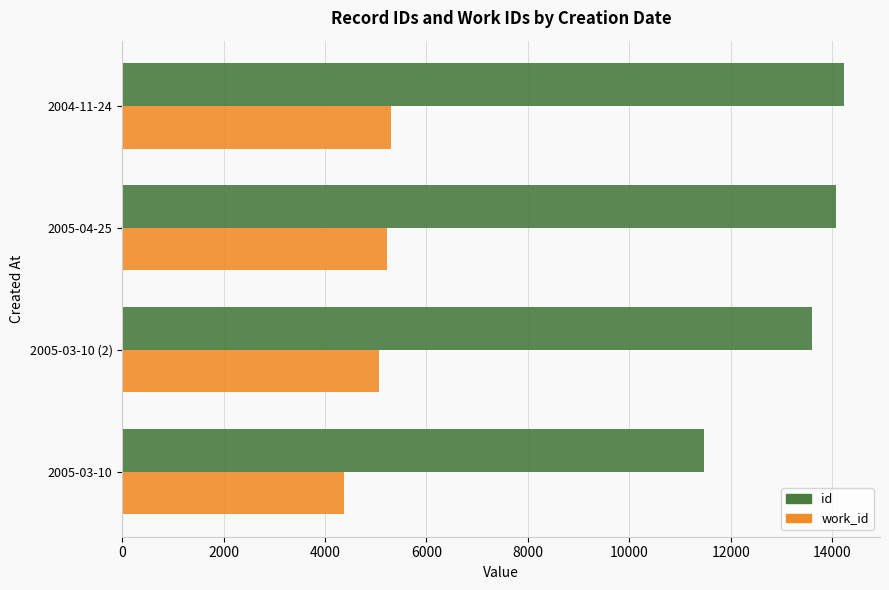

Which category has the lowest value in the id series?

2005-03-10